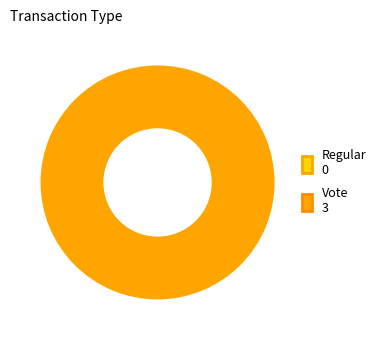

Is Vote the majority of the pie?

Yes